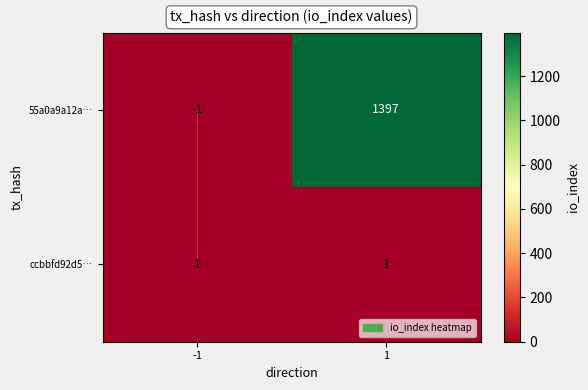

Reading right to left, extract all data points from this chart.

55a0a9a12a…: 1397	-1
ccbbfd92d5…: 1	1